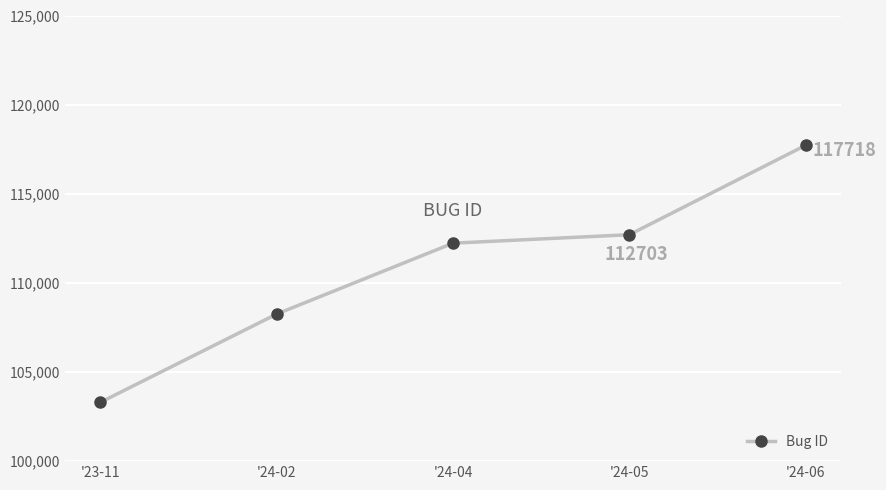

The chart shows a value of 112703 at '24-05. True or false?

True